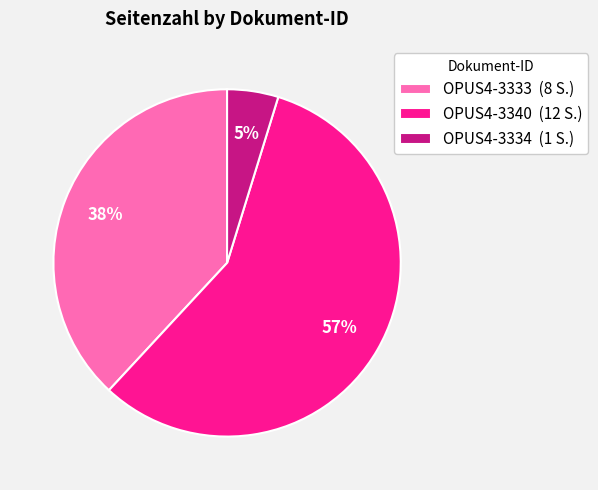

To the nearest percent, what is the combined percentage of OPUS4-3340 and OPUS4-3334?

62%